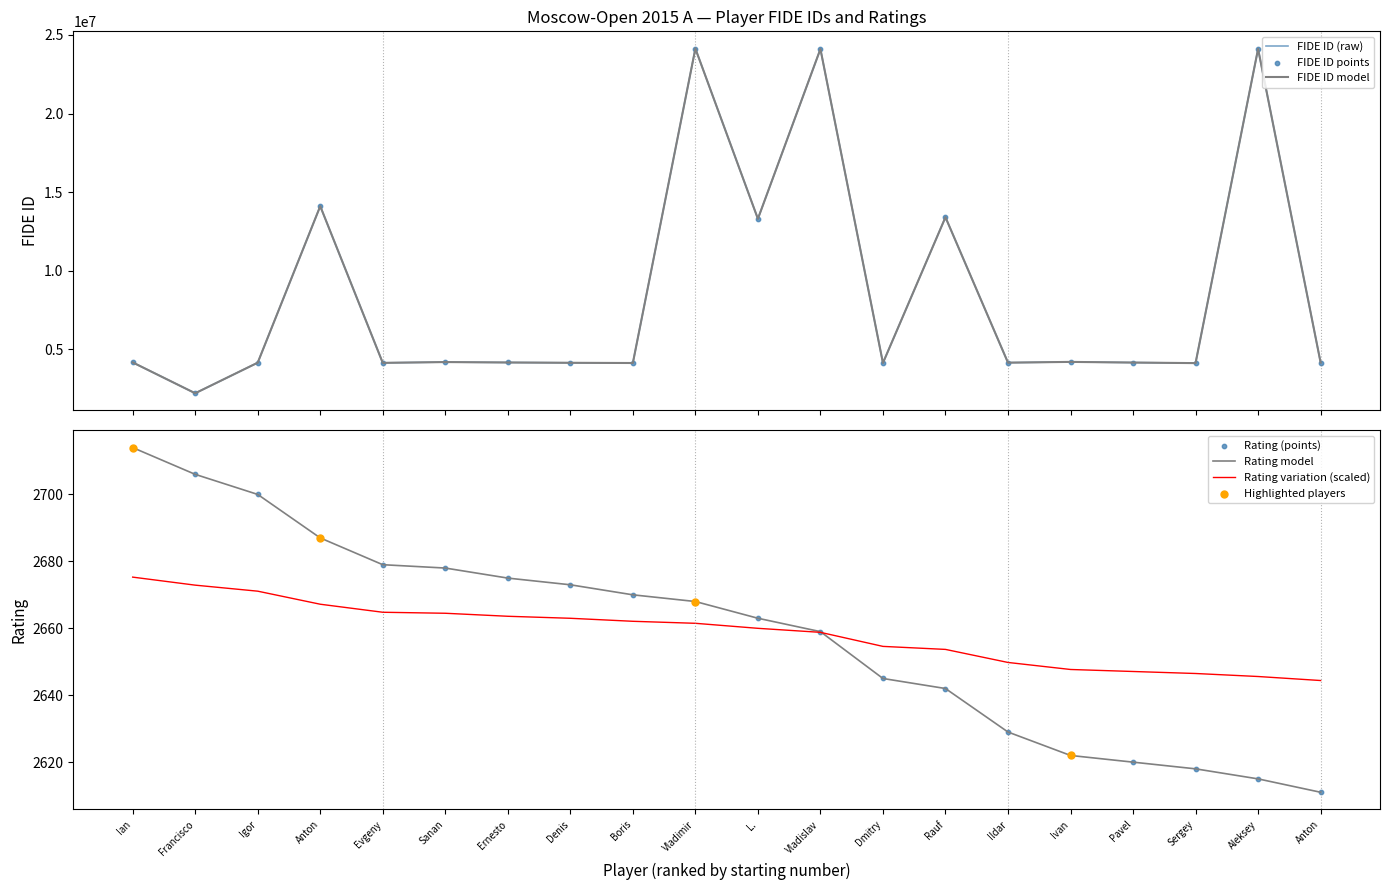

Is the value of FIDE ID at Anton greater than the value of Rating at Ernesto?

Yes